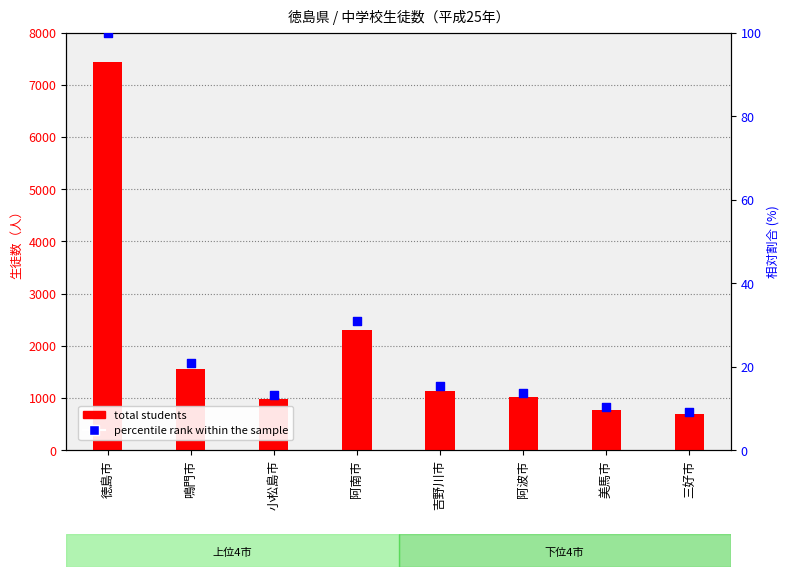

Which series reaches the minimum Y coordinate?

percentile rank